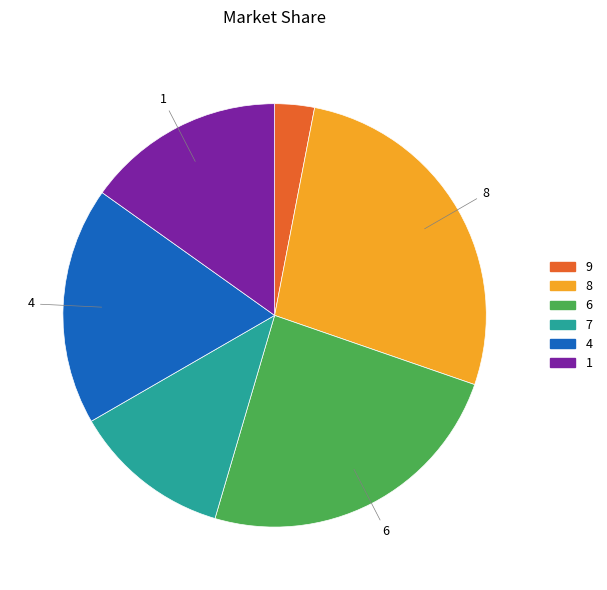

Does any single category account for the majority?

No